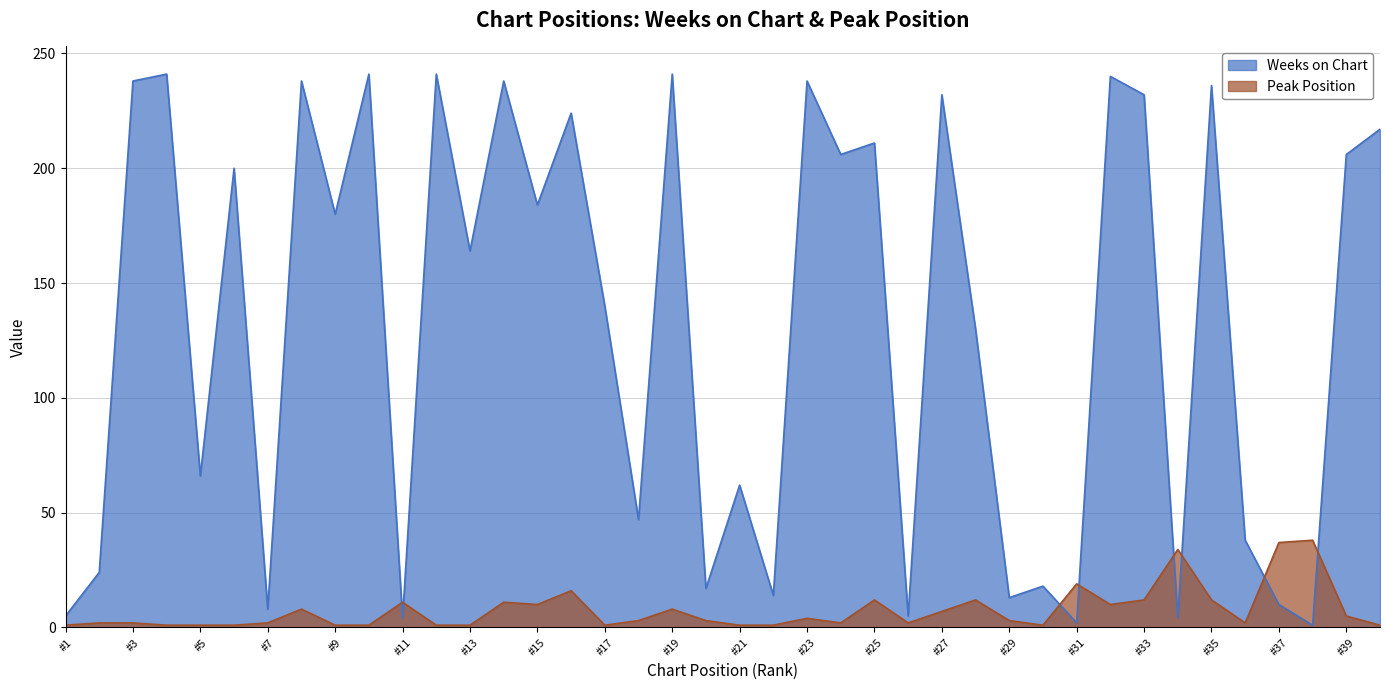

In Peak Position, how many points are higher than both neighbors (excluding endpoints)?

11